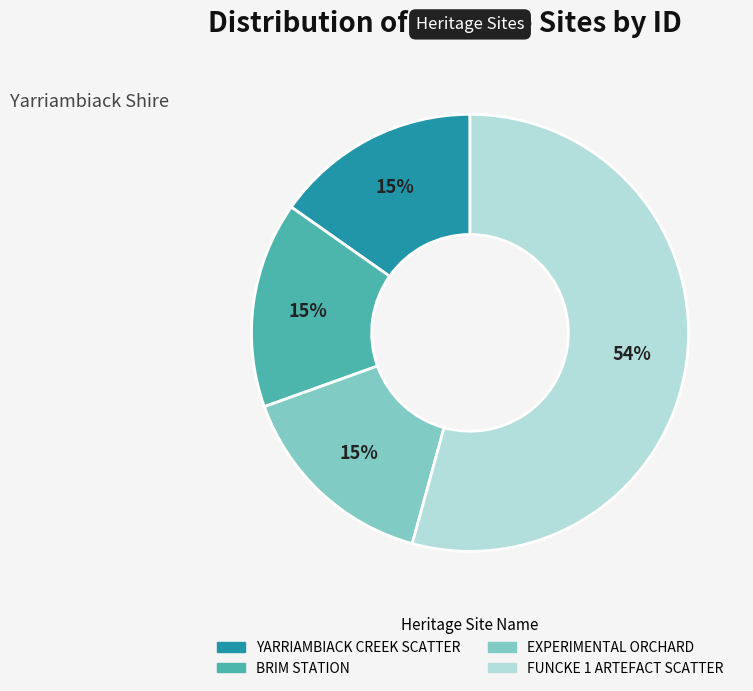

Which category has the biggest portion of the pie?

FUNCKE 1 ARTEFACT SCATTER